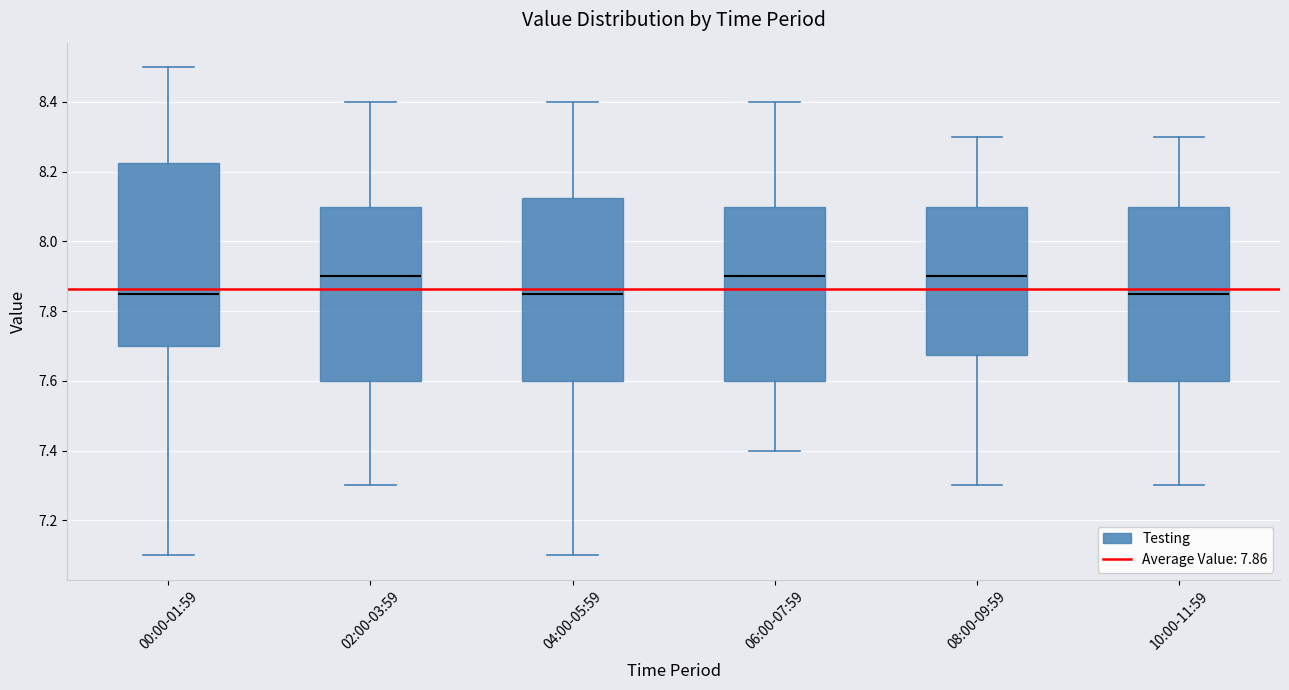

Reading left to right, read every box against the y-axis: the position of its median line, the range the box covers, and the ends of its whiskers. The values are not printed on the chart, so give them approximately, as read against the axis.

00:00-01:59: median 7.86, box 7.70 to 8.22, whiskers 7.10 to 8.50
02:00-03:59: median 7.90, box 7.60 to 8.10, whiskers 7.30 to 8.40
04:00-05:59: median 7.86, box 7.60 to 8.12, whiskers 7.10 to 8.40
06:00-07:59: median 7.90, box 7.60 to 8.10, whiskers 7.40 to 8.40
08:00-09:59: median 7.90, box 7.68 to 8.10, whiskers 7.30 to 8.30
10:00-11:59: median 7.86, box 7.60 to 8.10, whiskers 7.30 to 8.30